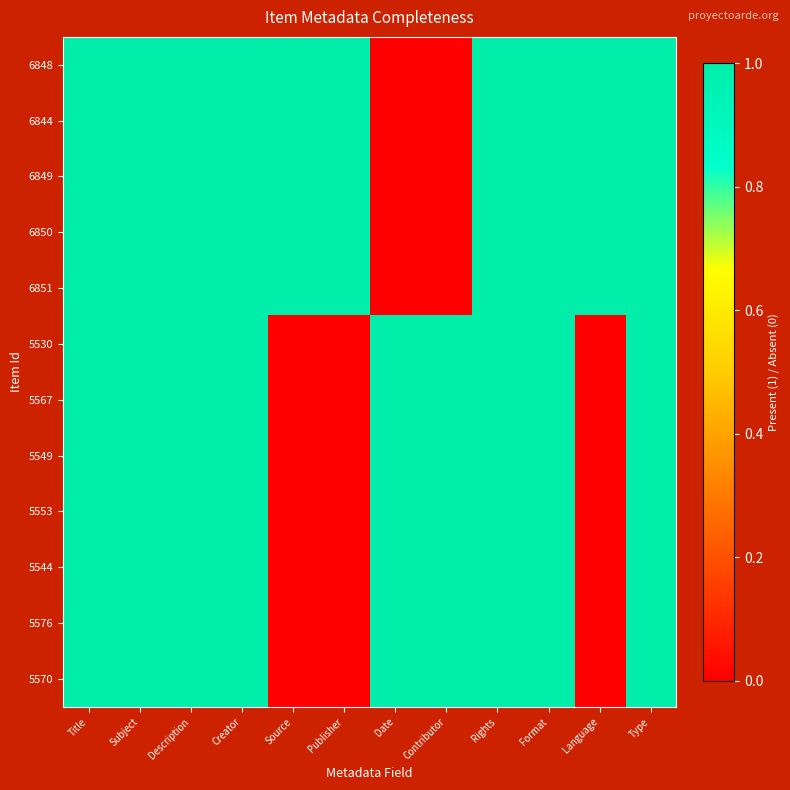

Reading right to left, what are all the values shown in this chart?

6848: Type=1	Language=1	Format=1	Rights=1	Contributor=0	Date=0	Publisher=1	Source=1	Creator=1	Description=1	Subject=1	Title=1
6844: Type=1	Language=1	Format=1	Rights=1	Contributor=0	Date=0	Publisher=1	Source=1	Creator=1	Description=1	Subject=1	Title=1
6849: Type=1	Language=1	Format=1	Rights=1	Contributor=0	Date=0	Publisher=1	Source=1	Creator=1	Description=1	Subject=1	Title=1
6850: Type=1	Language=1	Format=1	Rights=1	Contributor=0	Date=0	Publisher=1	Source=1	Creator=1	Description=1	Subject=1	Title=1
6851: Type=1	Language=1	Format=1	Rights=1	Contributor=0	Date=0	Publisher=1	Source=1	Creator=1	Description=1	Subject=1	Title=1
5530: Type=1	Language=0	Format=1	Rights=1	Contributor=1	Date=1	Publisher=0	Source=0	Creator=1	Description=1	Subject=1	Title=1
5567: Type=1	Language=0	Format=1	Rights=1	Contributor=1	Date=1	Publisher=0	Source=0	Creator=1	Description=1	Subject=1	Title=1
5549: Type=1	Language=0	Format=1	Rights=1	Contributor=1	Date=1	Publisher=0	Source=0	Creator=1	Description=1	Subject=1	Title=1
5553: Type=1	Language=0	Format=1	Rights=1	Contributor=1	Date=1	Publisher=0	Source=0	Creator=1	Description=1	Subject=1	Title=1
5544: Type=1	Language=0	Format=1	Rights=1	Contributor=1	Date=1	Publisher=0	Source=0	Creator=1	Description=1	Subject=1	Title=1
5576: Type=1	Language=0	Format=1	Rights=1	Contributor=1	Date=1	Publisher=0	Source=0	Creator=1	Description=1	Subject=1	Title=1
5570: Type=1	Language=0	Format=1	Rights=1	Contributor=1	Date=1	Publisher=0	Source=0	Creator=1	Description=1	Subject=1	Title=1